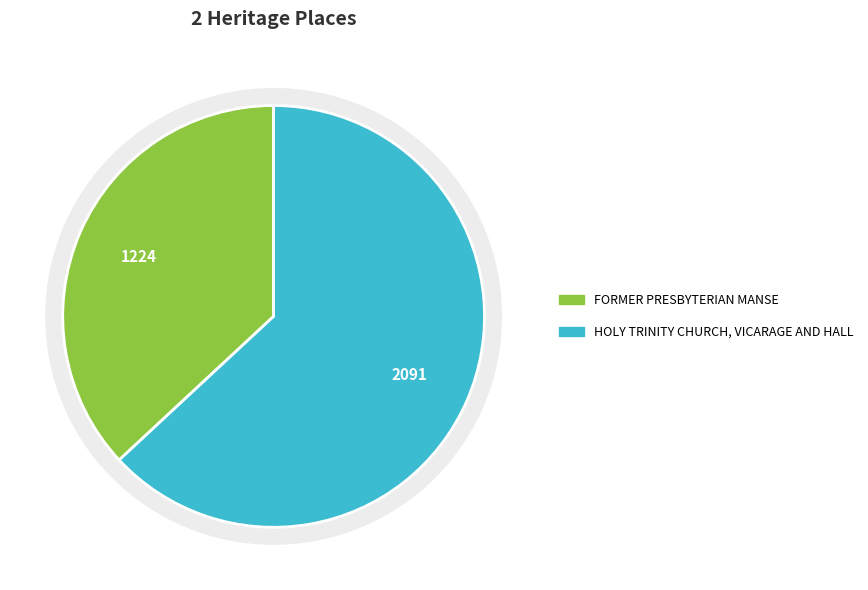

Do HOLY TRINITY CHURCH, VICARAGE AND HALL and FORMER PRESBYTERIAN MANSE together represent more than half of the pie?

Yes